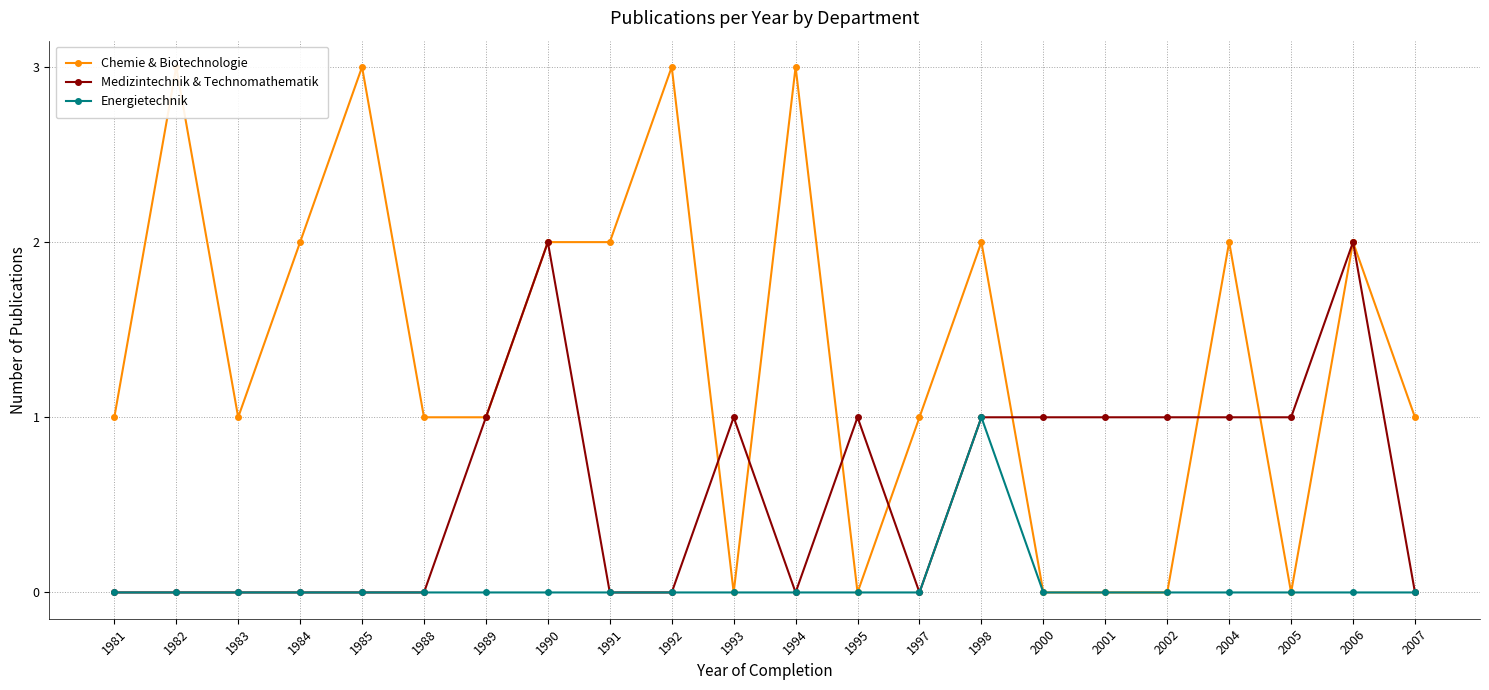

True or false: Chemie & Biotechnologie and Medizintechnik & Technomathematik cross at least once.

True